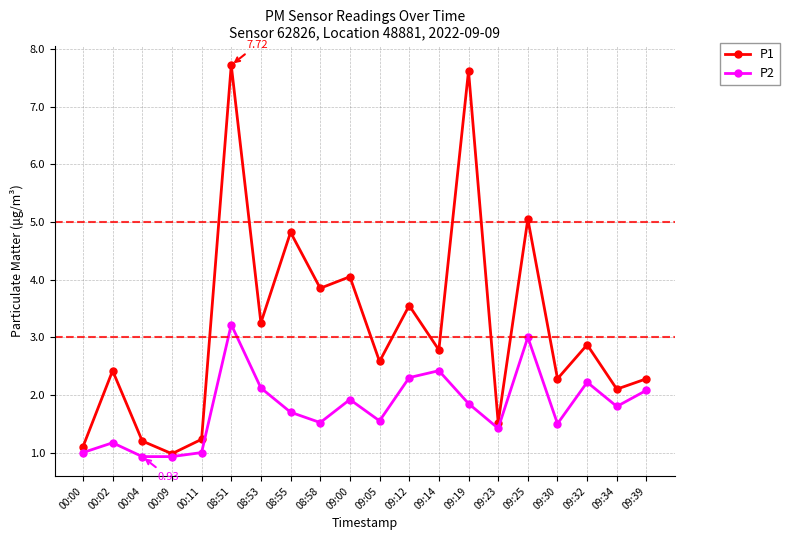

What is the total value across all series at 09:25?

8.1